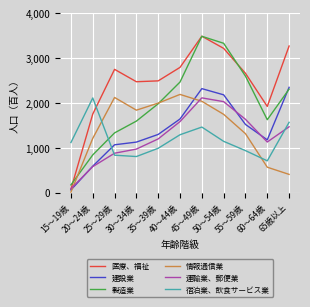

Where is the first local maximum for 情報通信業?

25～29歳